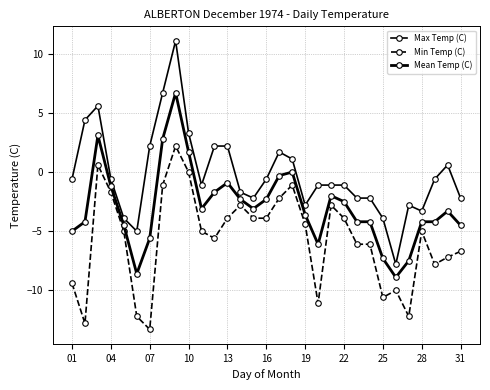

In Min Temp (C), how many points are higher than both neighbors (excluding endpoints)?

7